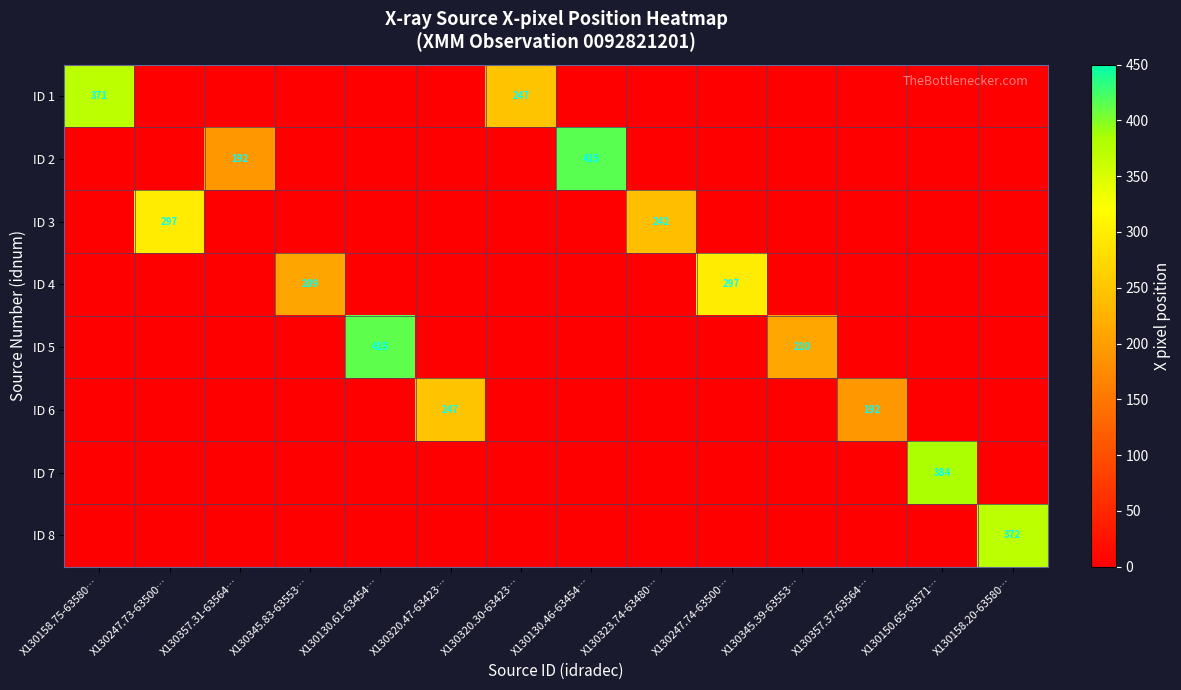

How many values in ID 5 are above zero?

2